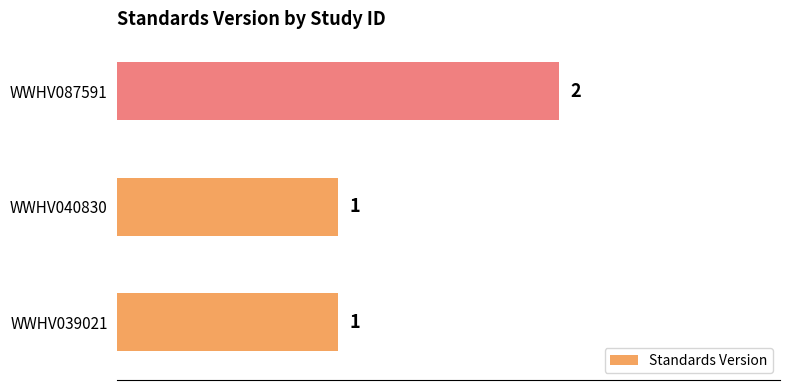

How many values are between 1 and 2?

3